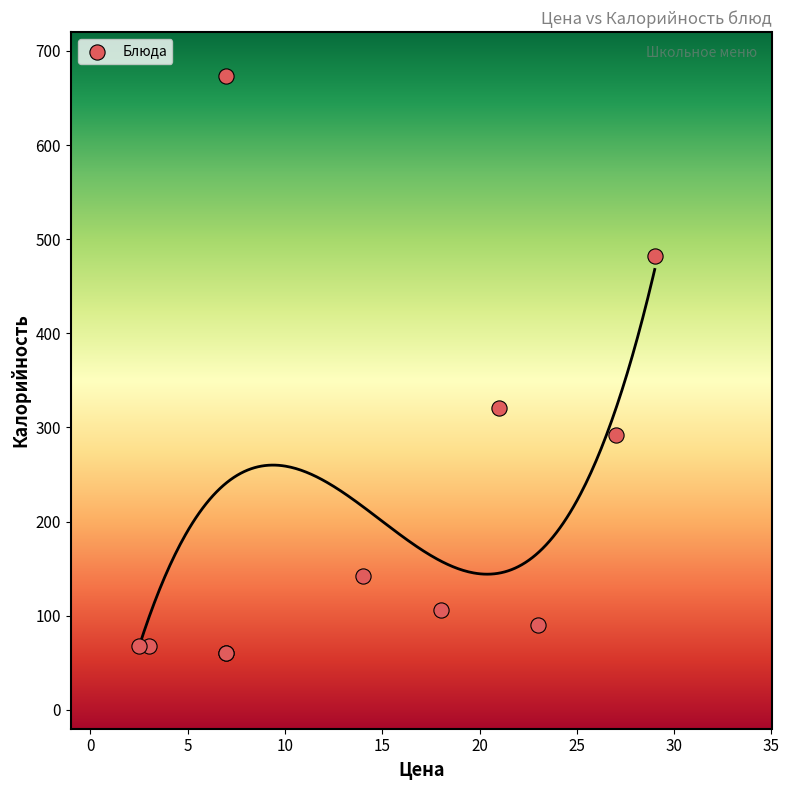

What Y value in the scatter plot is closest to 366?

320.8